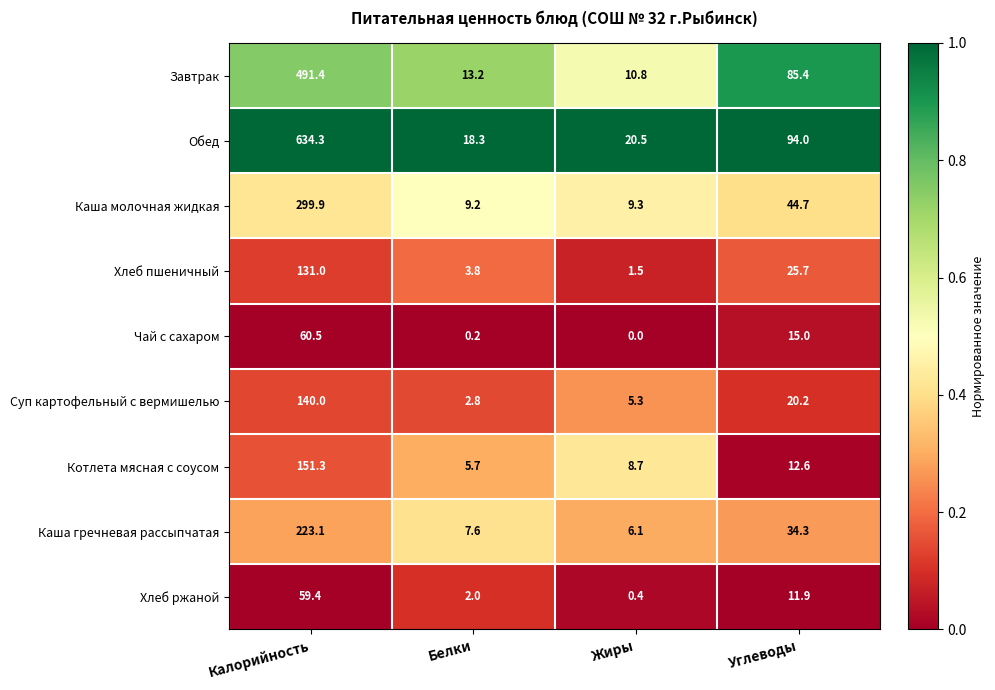

List the series in order of their peak value, lowest first.

Хлеб ржаной, Чай с сахаром, Хлеб пшеничный, Суп картофельный с вермишелью, Котлета мясная с соусом, Каша гречневая рассыпчатая, Каша молочная жидкая, Завтрак, Обед